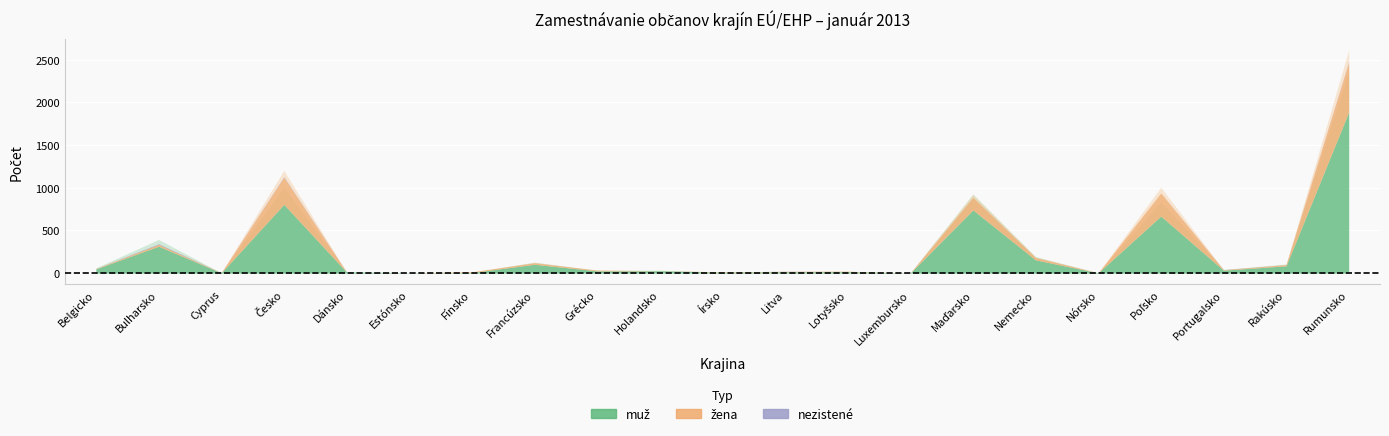

At which label does žena reach its peak?

Rumunsko